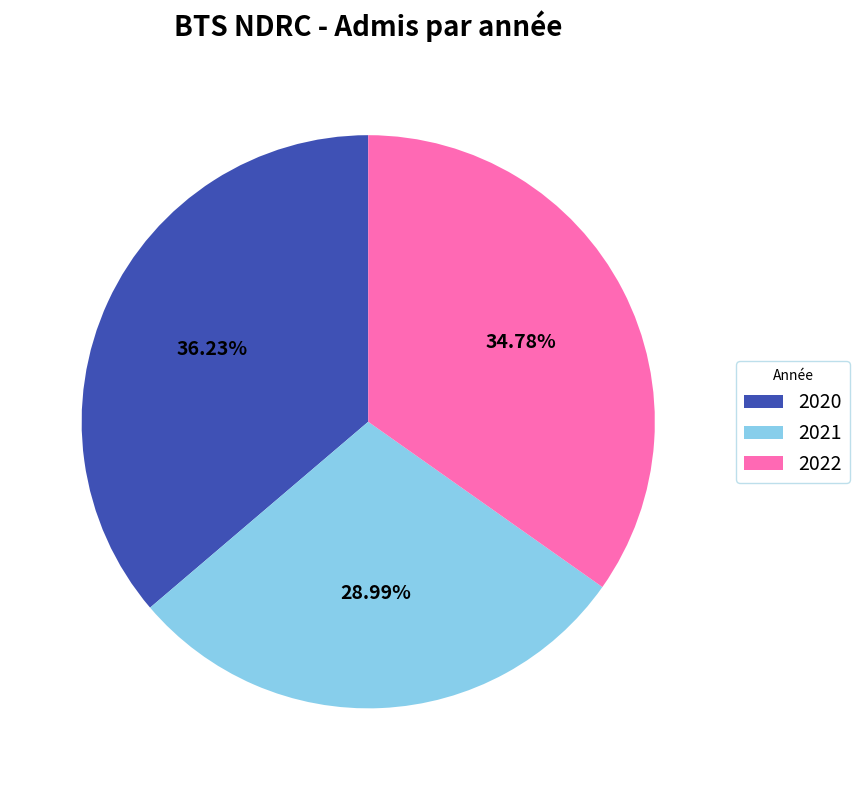

Is it true that 2022 is 47% of the pie?

False